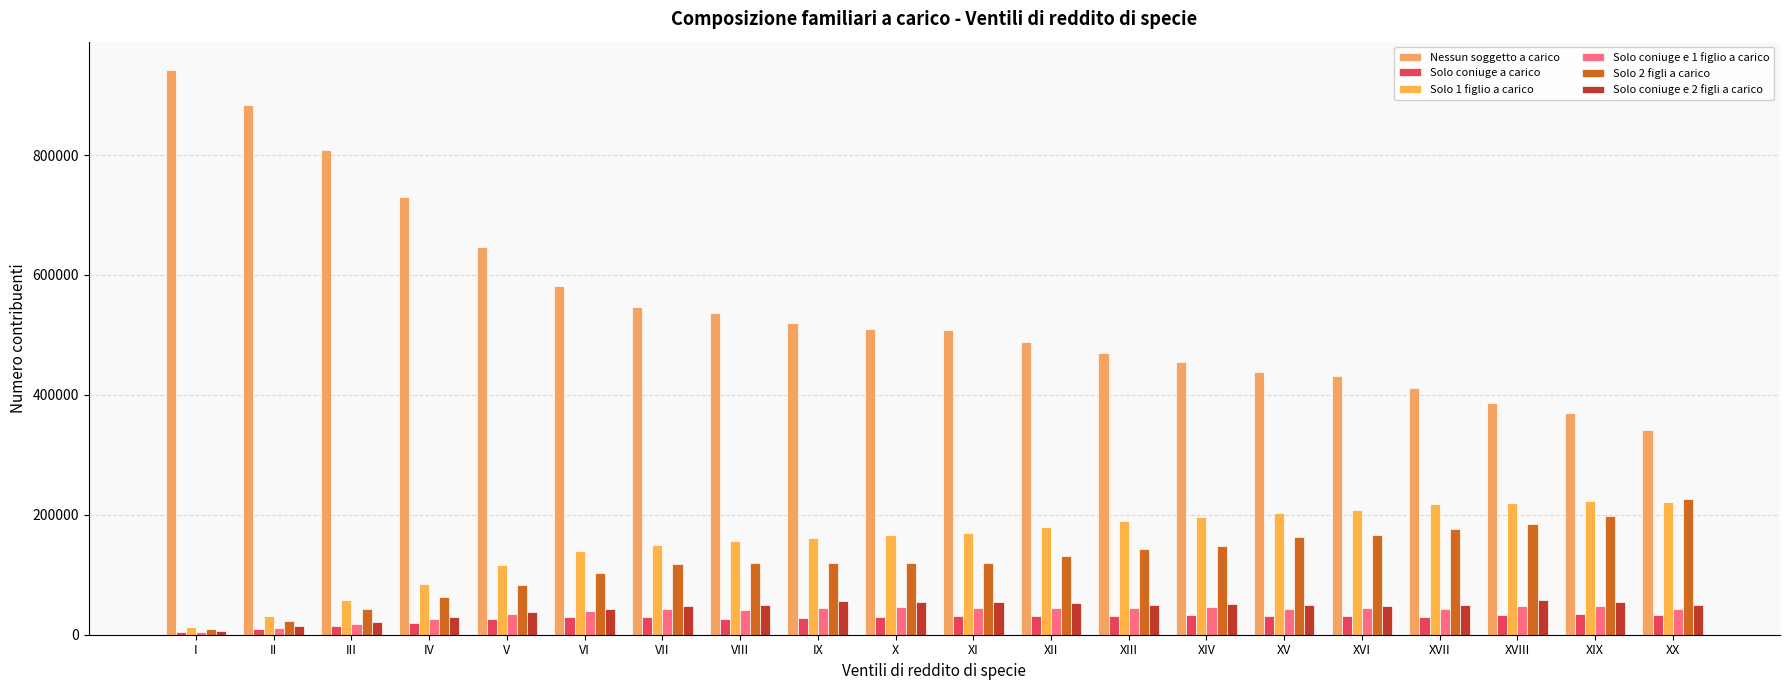

Is the value of Solo 1 figlio a carico at XVIII greater than the value of Solo coniuge a carico at XII?

Yes